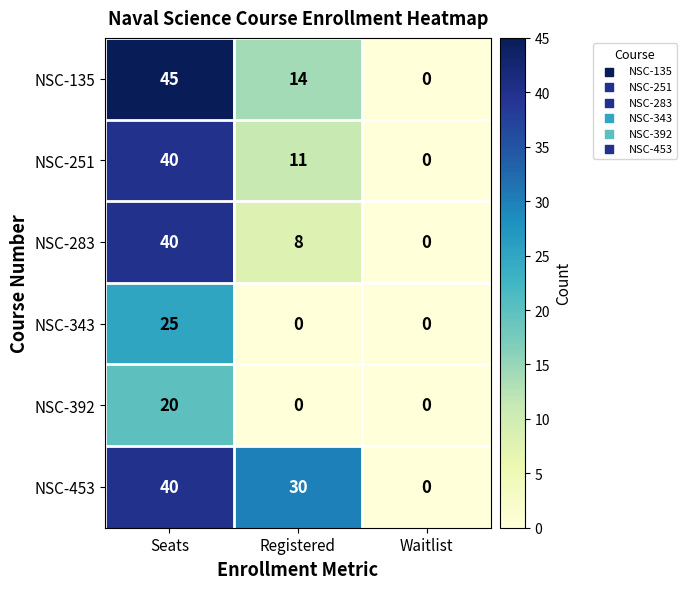

Count the number of data series in this chart.

6